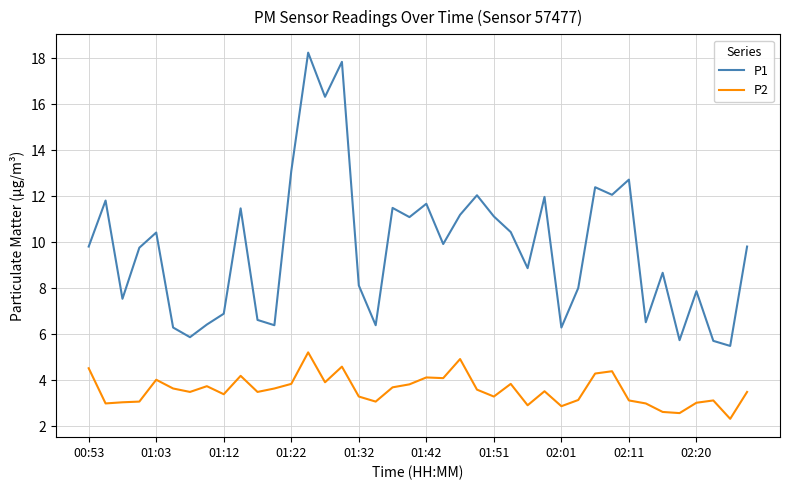

True or false: P2 and P1 intersect in this chart.

False